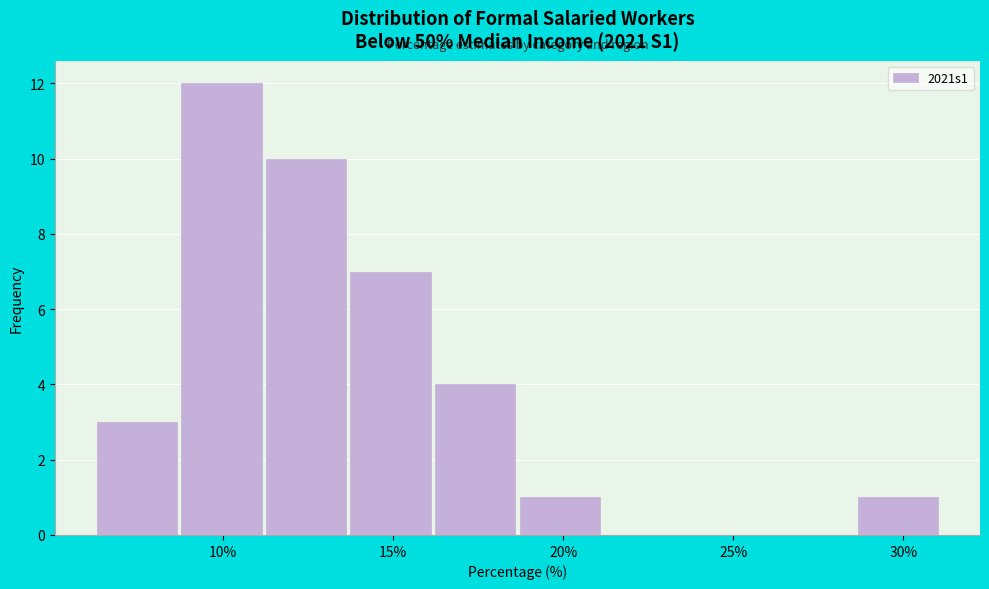

Reading left to right, transcribe this chart: for each bar, give the range it covers on the x-axis and its height. Neither the bar edges nor the heights are printed on the chart, so give them approximately, as read against the axes.

6.0 to 8.5: 3
8.5 to 11.0: 12
11.0 to 13.5: 10
13.5 to 16.0: 7
16.0 to 18.5: 4
18.5 to 21.0: 1
21.0 to 23.5: 0
23.5 to 26.0: 0
26.0 to 28.5: 0
28.5 to 31.0: 1